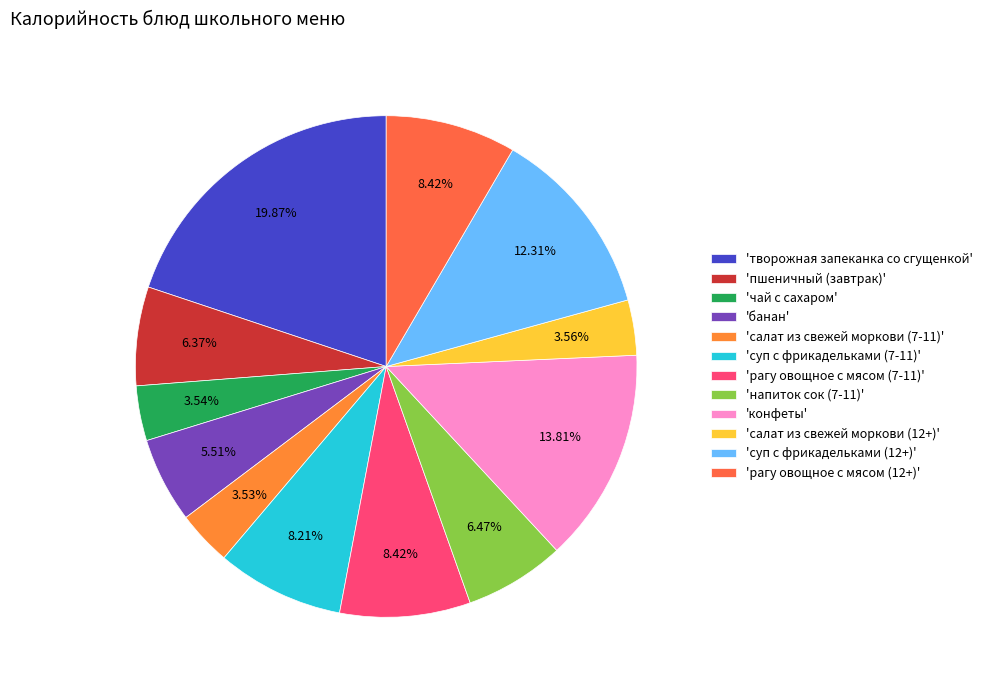

To the nearest percent, what is the difference between the largest and smallest slice percentages?

16%